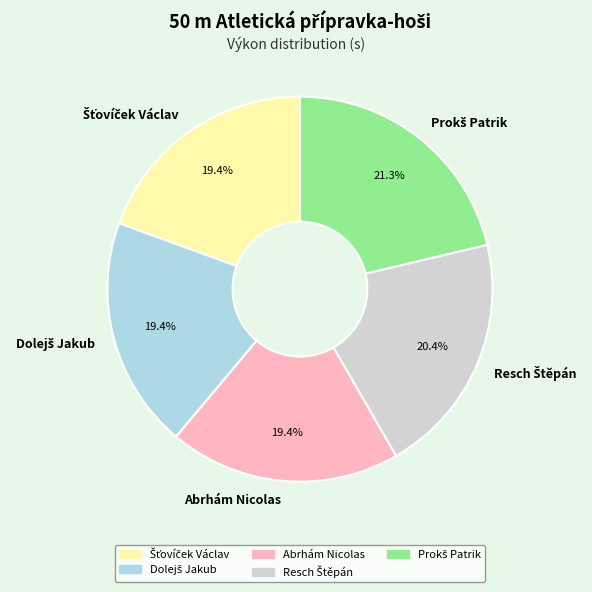

Does any single category account for the majority?

No